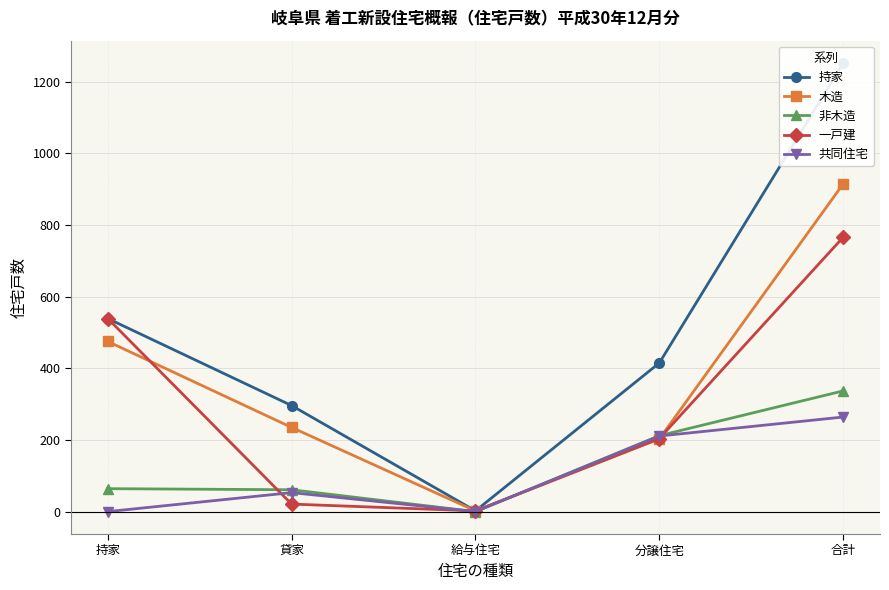

At how many categories does at least one series exceed 498?

2